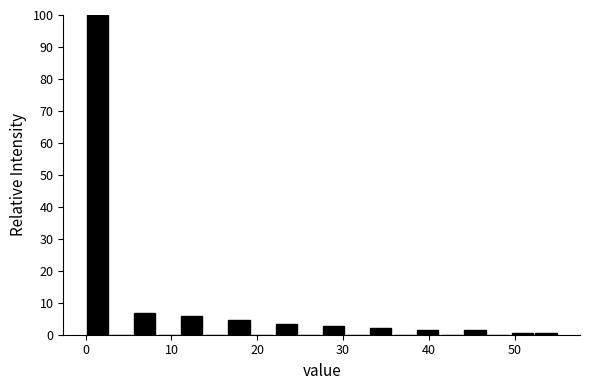

Read against the x-axis, roughly where is the centre of the tallest bar?

1